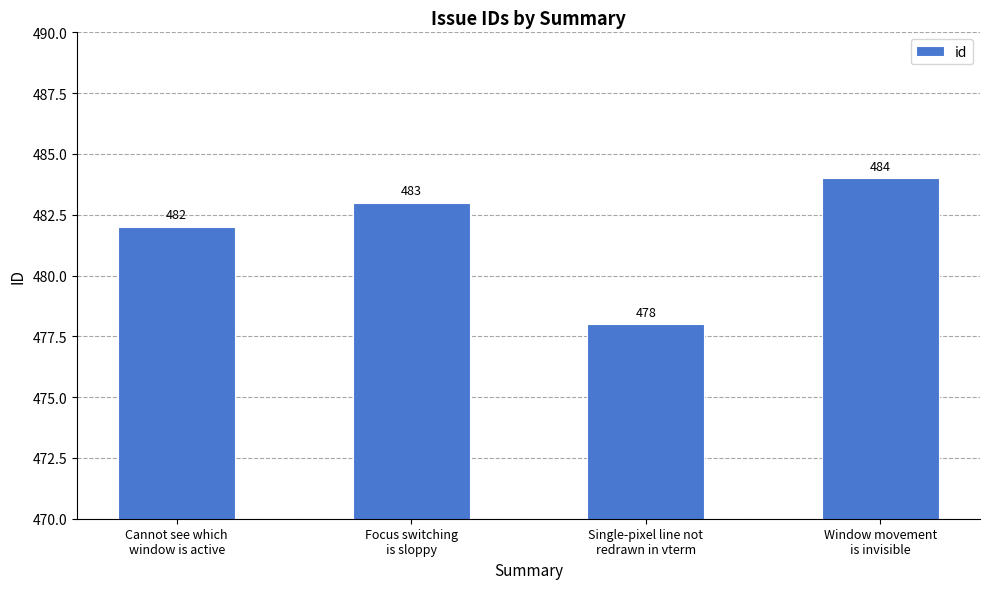

Rank the categories by value from lowest to highest.

Single-pixel line not
redrawn in vterm, Cannot see which
window is active, Focus switching
is sloppy, Window movement
is invisible